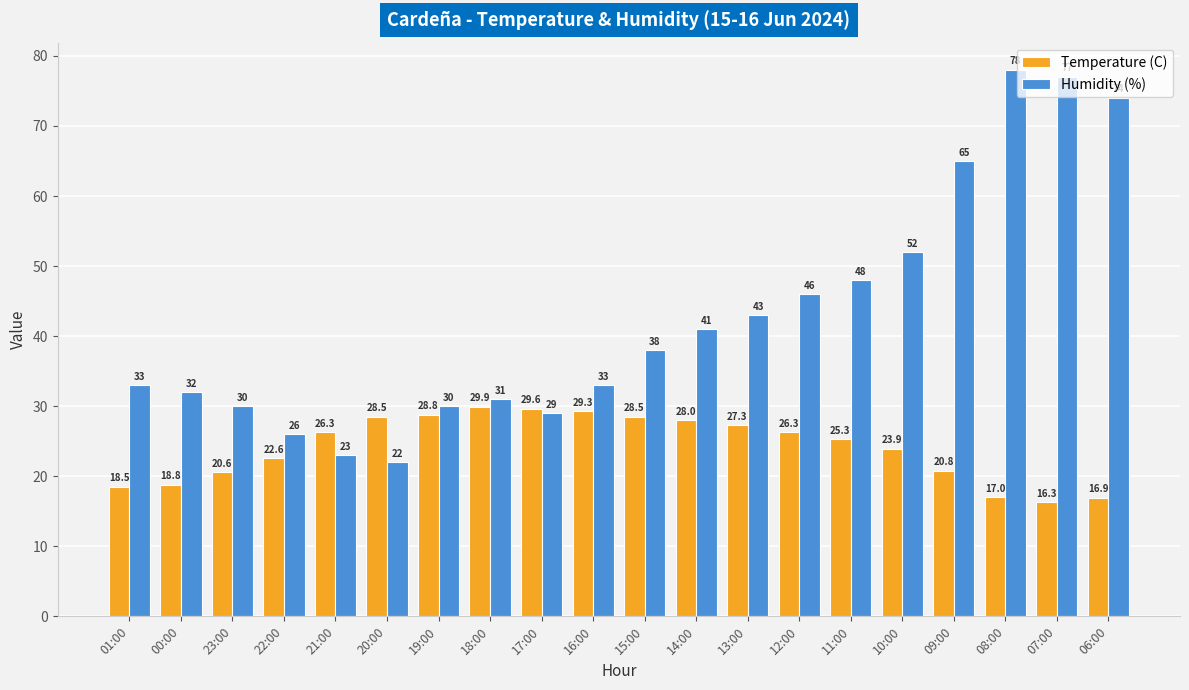

How many data points does each series have?

20